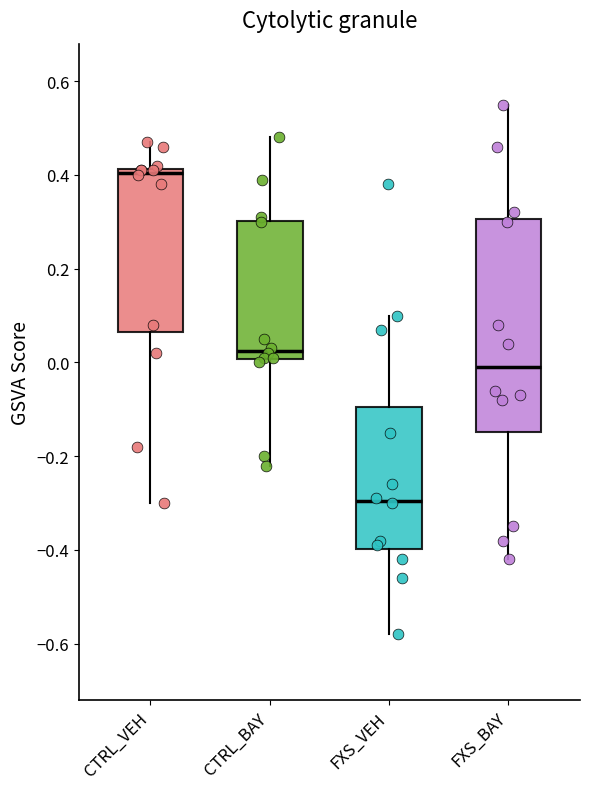

Reading left to right, transcribe this box plot: for each box, give where its median line is, the range the box spans, and where its two whiskers end, as read against the y-axis. The values are not printed on the chart, so give them approximately, as read against the axis.

CTRL_VEH: median 0.40, box 0.06 to 0.42, whiskers -0.30 to 0.48
CTRL_BAY: median 0.02, box 0.00 to 0.30, whiskers -0.22 to 0.48
FXS_VEH: median -0.30, box -0.40 to -0.10, whiskers -0.58 to 0.10
FXS_BAY: median 0.00, box -0.14 to 0.30, whiskers -0.42 to 0.56